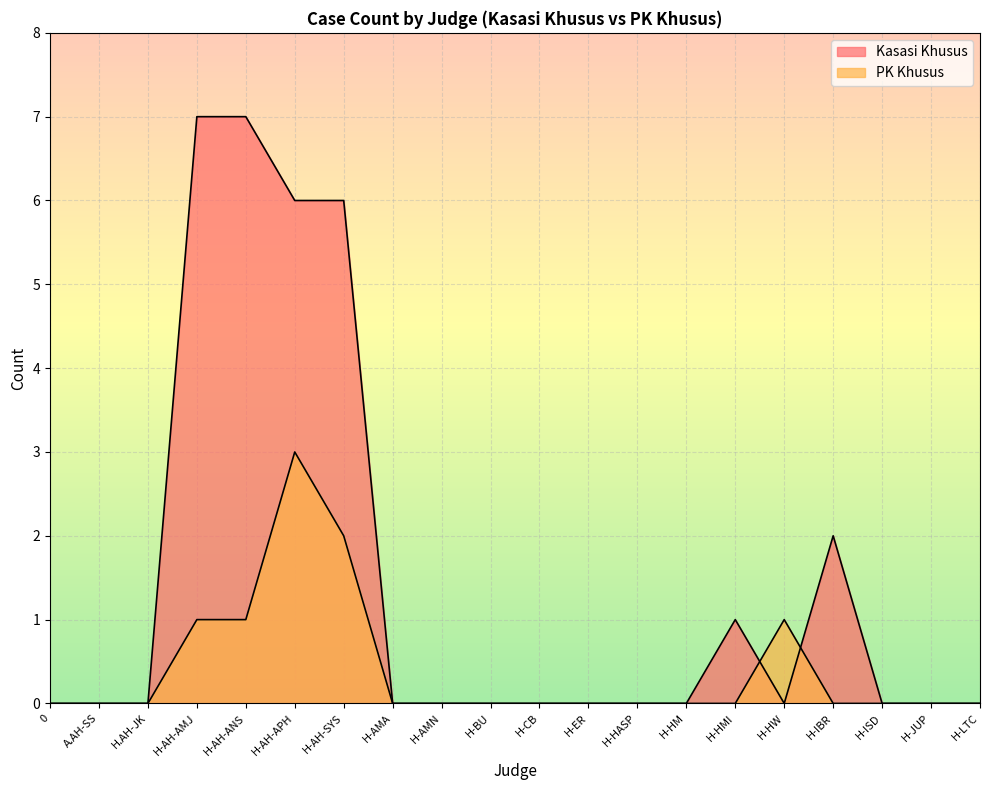

Reading left to right, what are all the values shown in this chart?

Kasasi Khusus: 0=0	A.AH-SS=0	H.AH-JK=0	H-AH-AMJ=7	H-AH-ANS=7	H-AH-APH=6	H-AH-SYS=6	H-AMA=0	H-AMN=0	H-BU=0	H-CB=0	H-ER=0	H-HASP=0	H-HM=0	H-HMI=1	H-HW=0	H-IBR=2	H-ISD=0	H-JUP=0	H-LTC=0
PK Khusus: 0=0	A.AH-SS=0	H.AH-JK=0	H-AH-AMJ=1	H-AH-ANS=1	H-AH-APH=3	H-AH-SYS=2	H-AMA=0	H-AMN=0	H-BU=0	H-CB=0	H-ER=0	H-HASP=0	H-HM=0	H-HMI=0	H-HW=1	H-IBR=0	H-ISD=0	H-JUP=0	H-LTC=0